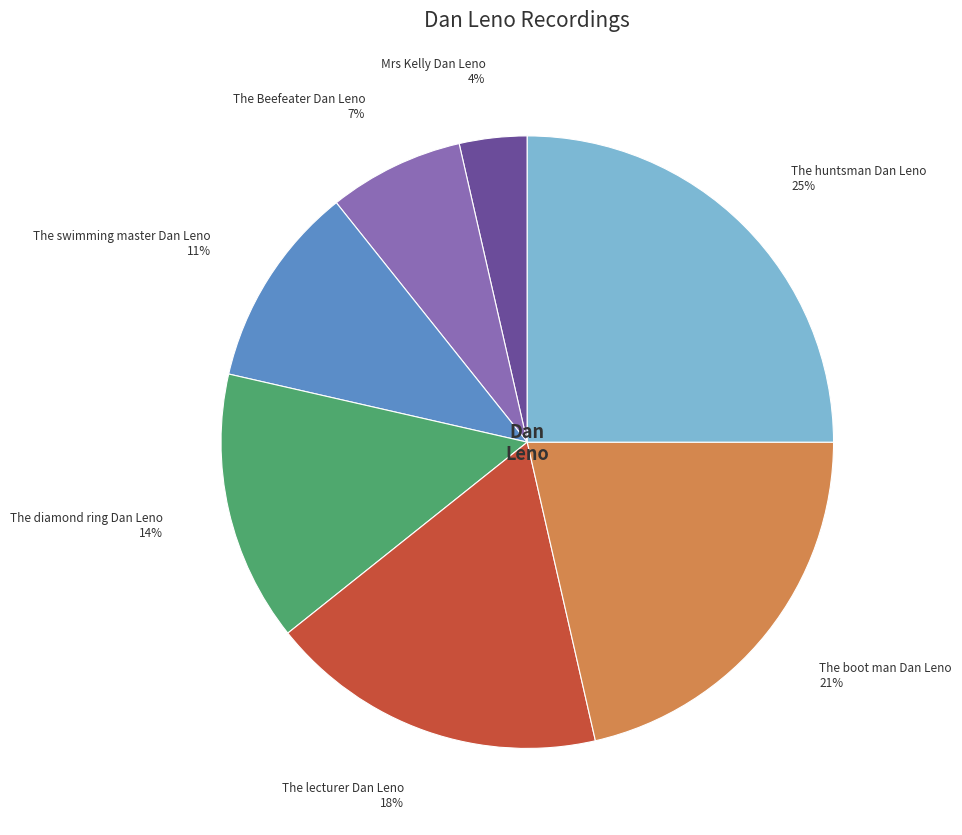

Which category has the smallest portion of the pie?

Mrs Kelly Dan Leno